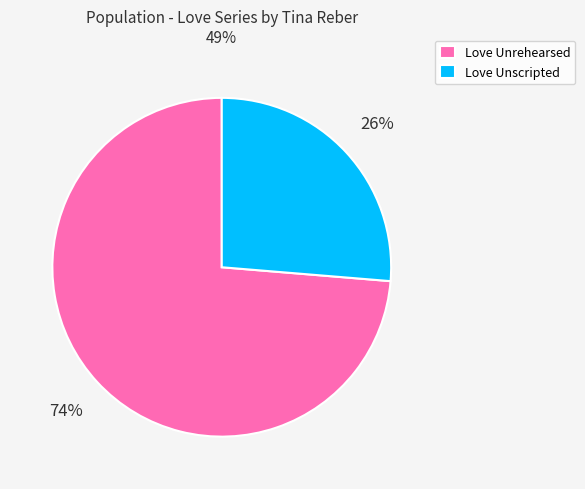

Rank the categories by value from lowest to highest.

Love Unscripted, Love Unrehearsed